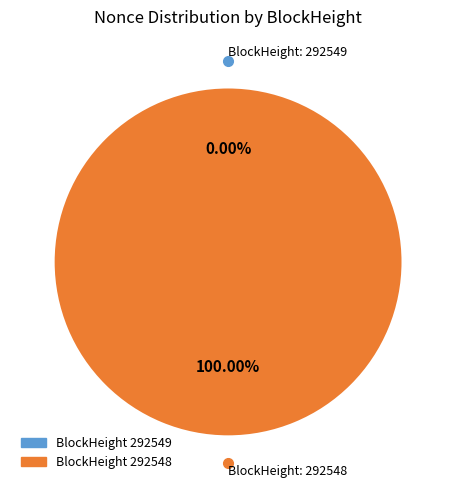

How many slices are in this pie chart?

2